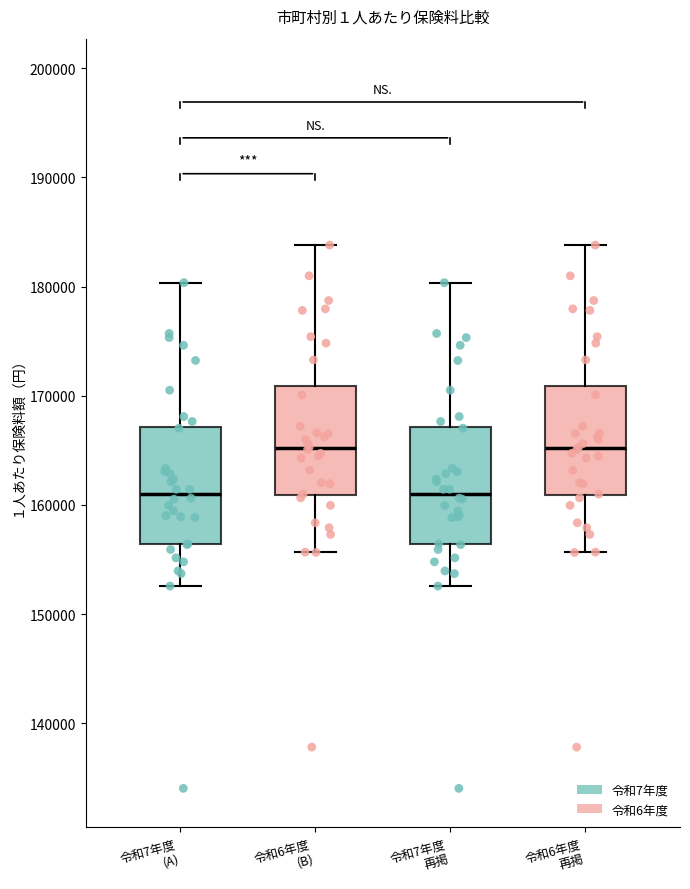

Reading left to right, transcribe this box plot: for each box, give where its median line is, the range the box spans, and where its two whiskers end, as read against the y-axis. The values are not printed on the chart, so give them approximately, as read against the axis.

令和7年度 (A): median 161000, box 156000 to 167000, whiskers 153000 to 180000
令和6年度 (B): median 165000, box 161000 to 171000, whiskers 156000 to 184000
令和7年度 再掲: median 161000, box 156000 to 167000, whiskers 153000 to 180000
令和6年度 再掲: median 165000, box 161000 to 171000, whiskers 156000 to 184000